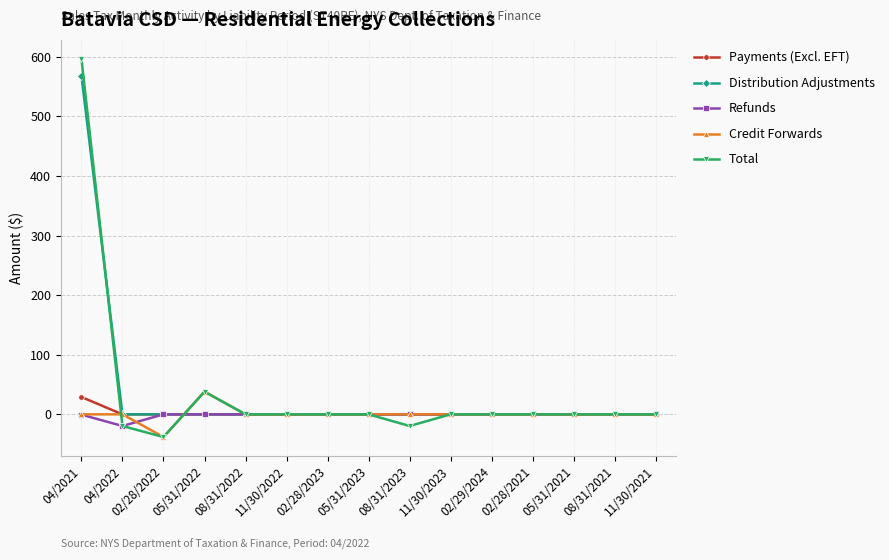

True or false: Credit Forwards has a value of 0.0 at 05/31/2023.

True